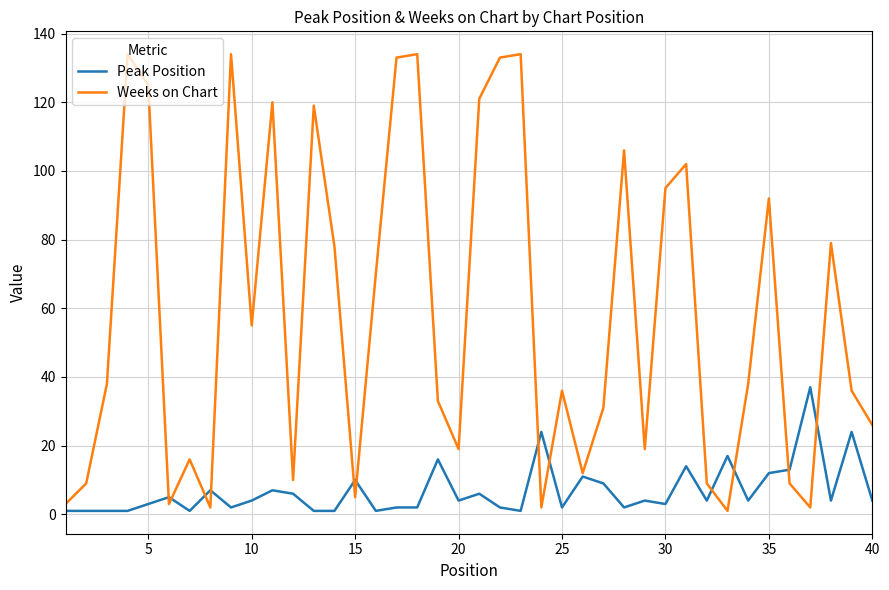

Rank the series by their average value, from lowest to highest.

Peak Position, Weeks on Chart